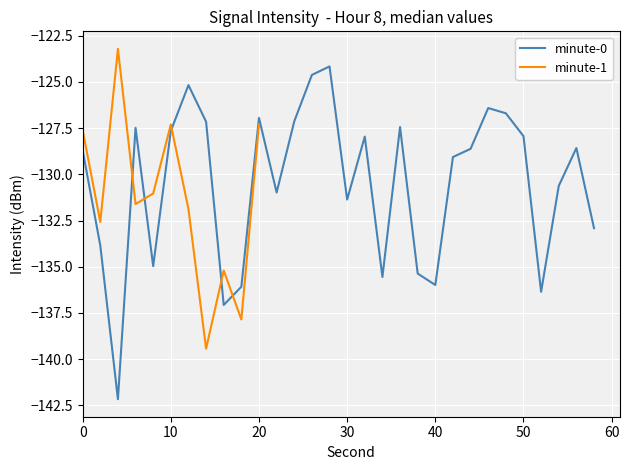

What is the lowest value of the minute-0 series?

-142.2